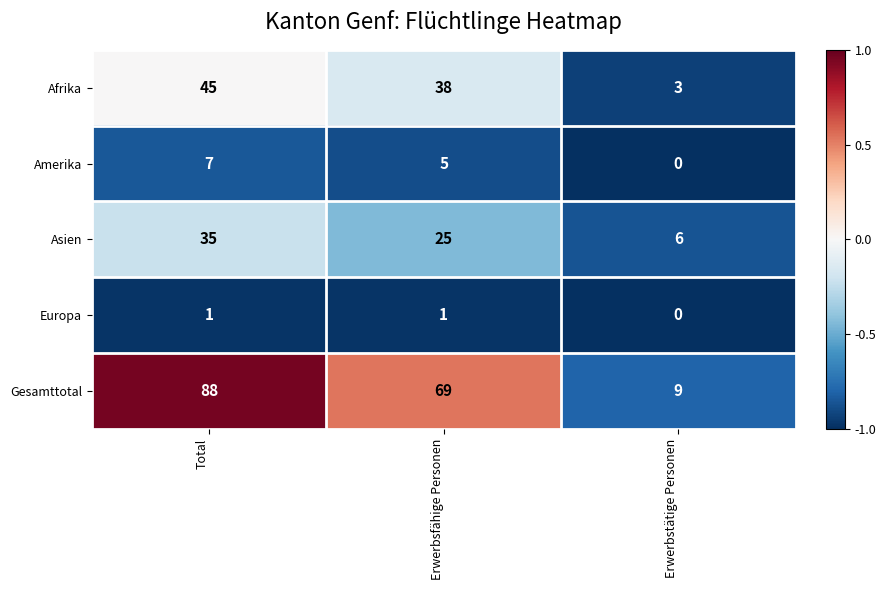

What is the smallest value displayed?

0